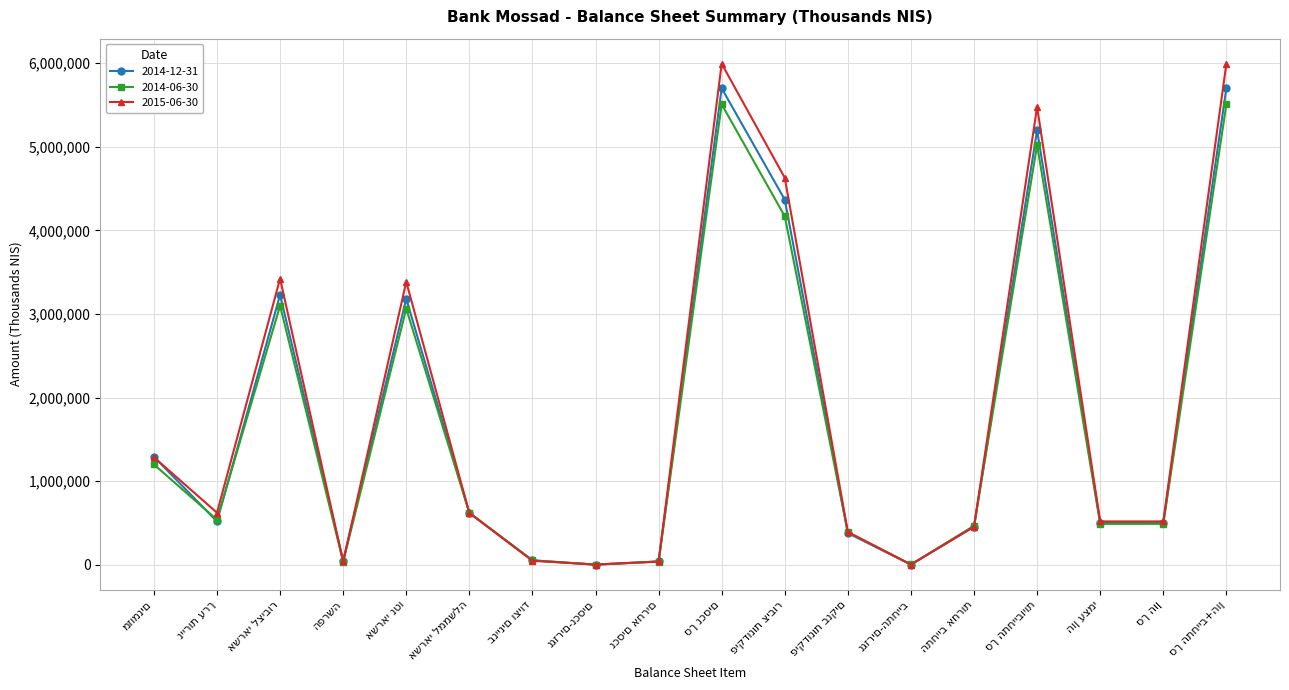

How many lines are shown in the chart?

3